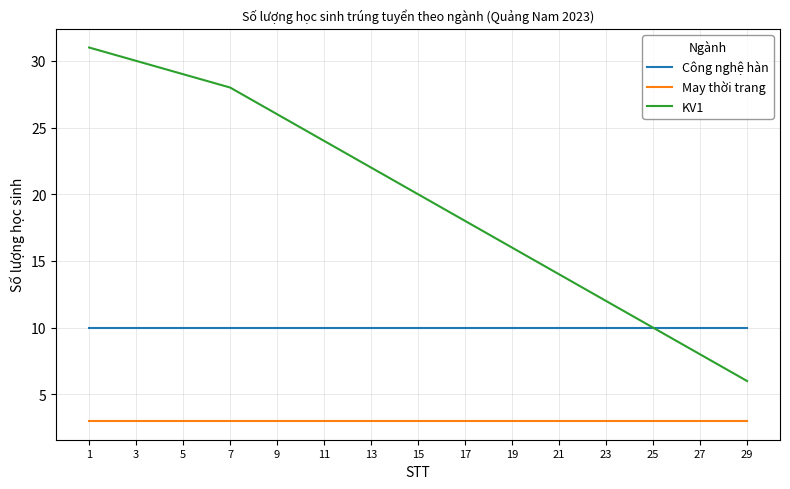

What are all the series names shown in the legend?

Công nghệ hàn, May thời trang, KV1